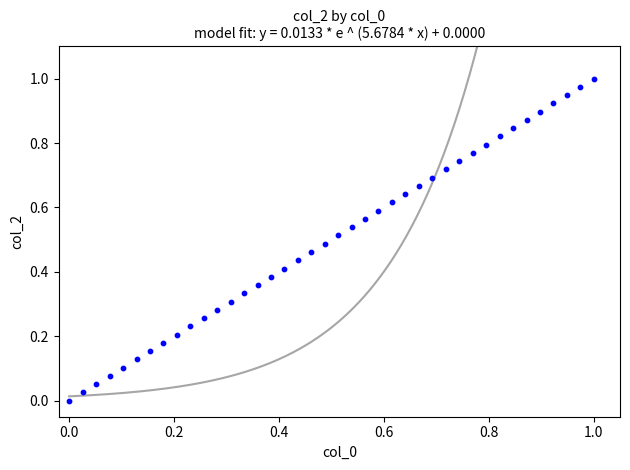

How many points are shown in the scatter plot?

40